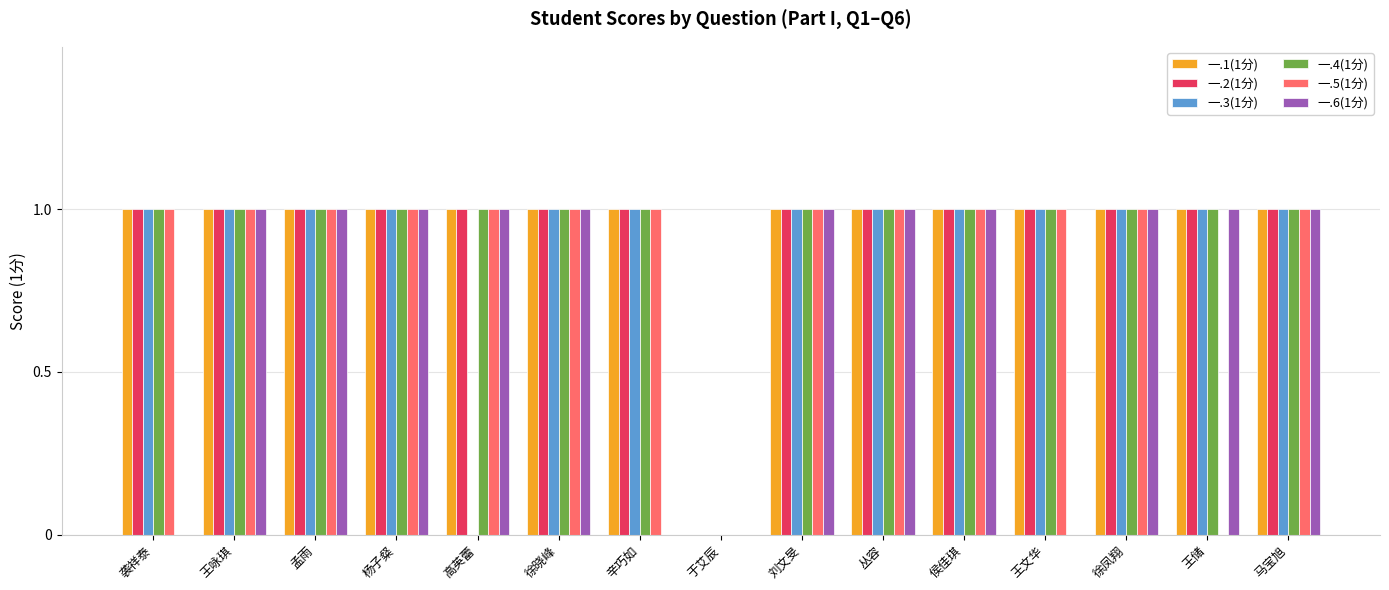

What is the total value across all series at 王咏琪?

6